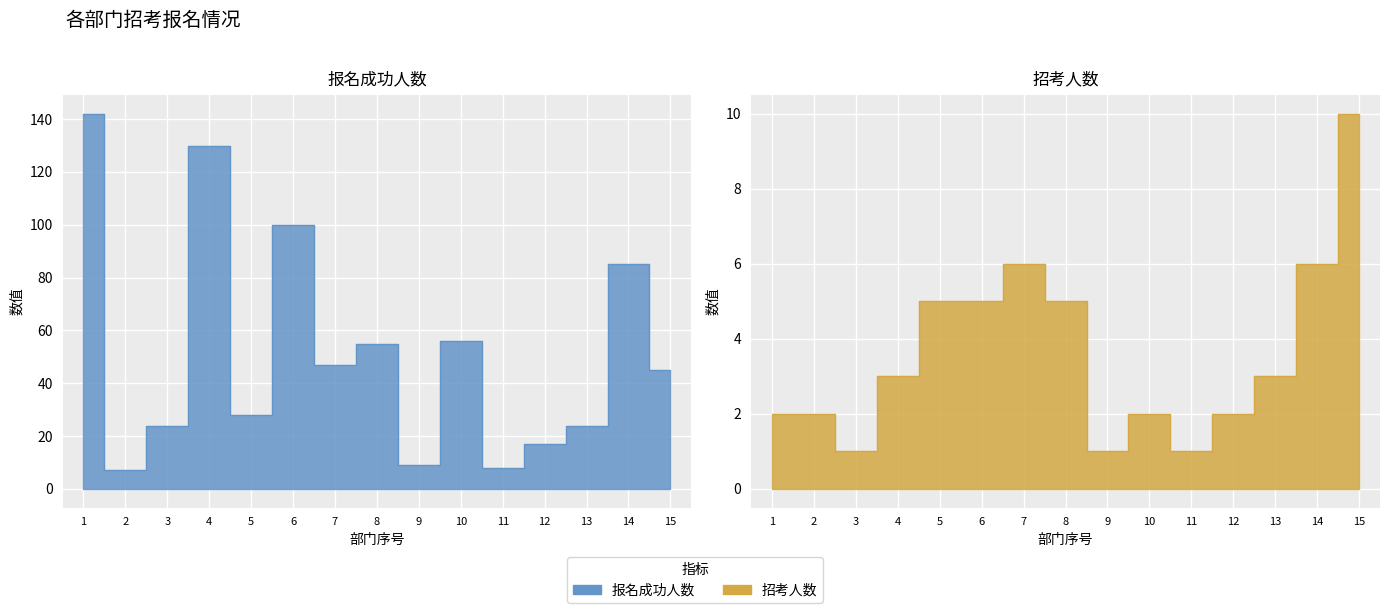

True or false: 报名成功人数 and 招考人数 cross at least once.

False